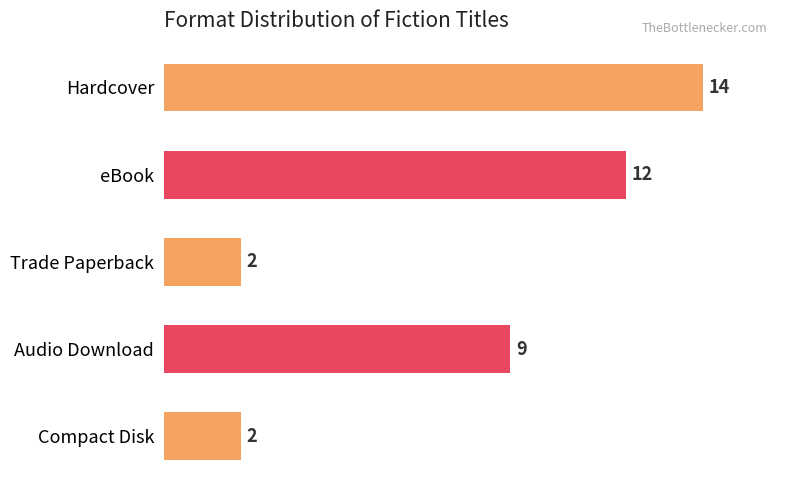

What is the value of the 4th bar from the top?

9